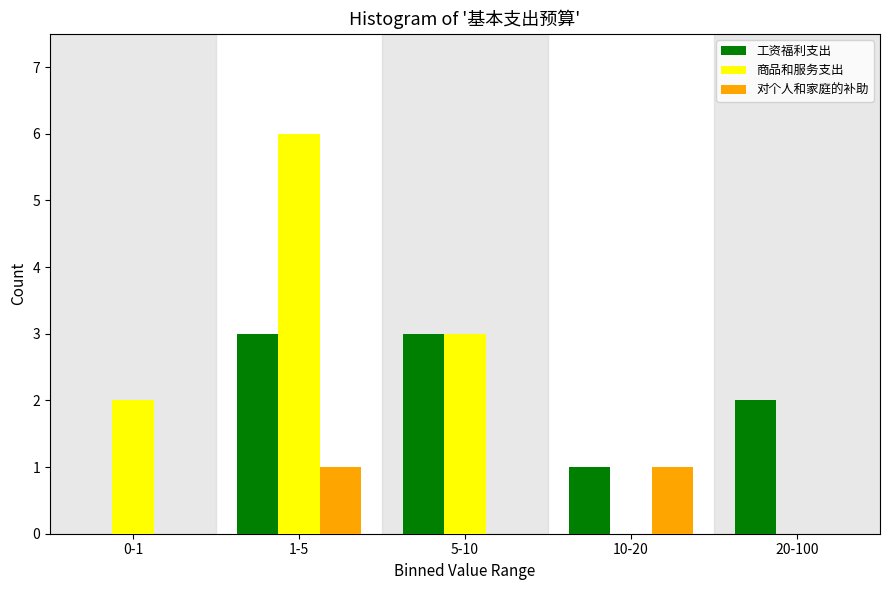

Reading right to left, transcribe all the data shown in this chart.

工资福利支出: 20-100=2	10-20=1	5-10=3	1-5=3	0-1=0
商品和服务支出: 20-100=0	10-20=0	5-10=3	1-5=6	0-1=2
对个人和家庭的补助: 20-100=0	10-20=1	5-10=0	1-5=1	0-1=0